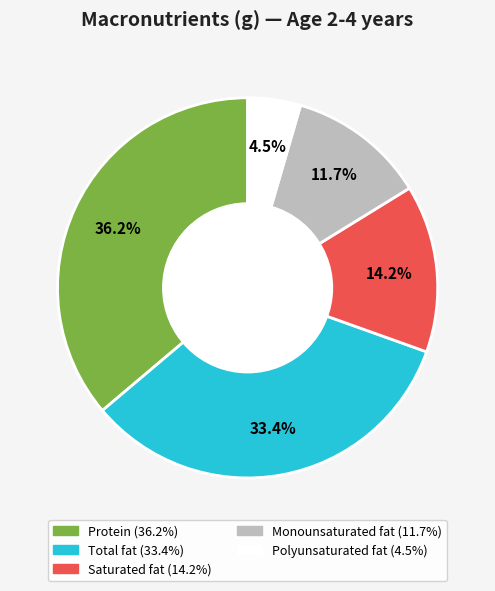

Rank the categories by value from lowest to highest.

Polyunsaturated fat, Monounsaturated fat, Saturated fat, Total fat, Protein